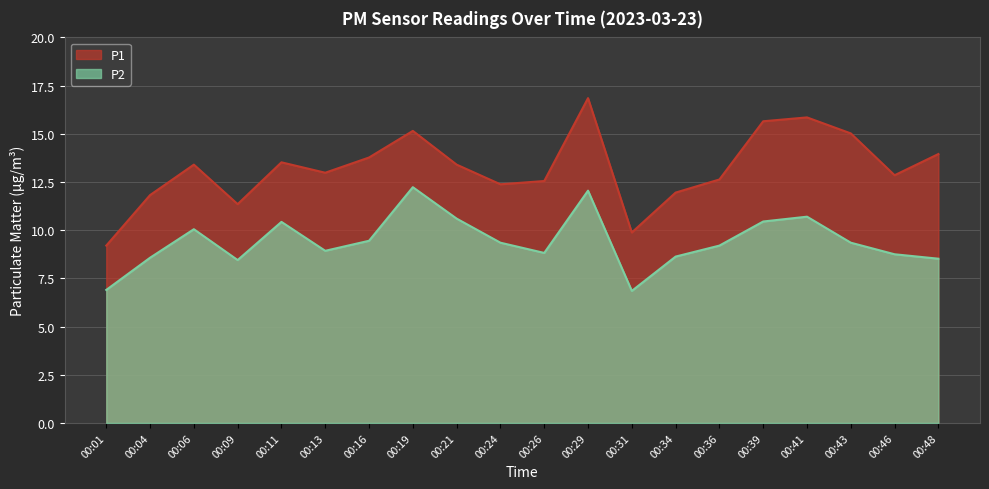

True or false: P2 and P1 intersect in this chart.

False